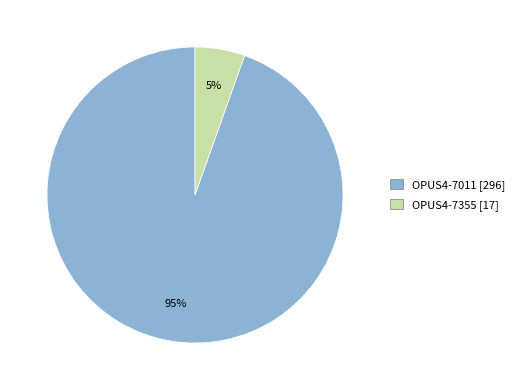

Which slice is the largest?

OPUS4-7011